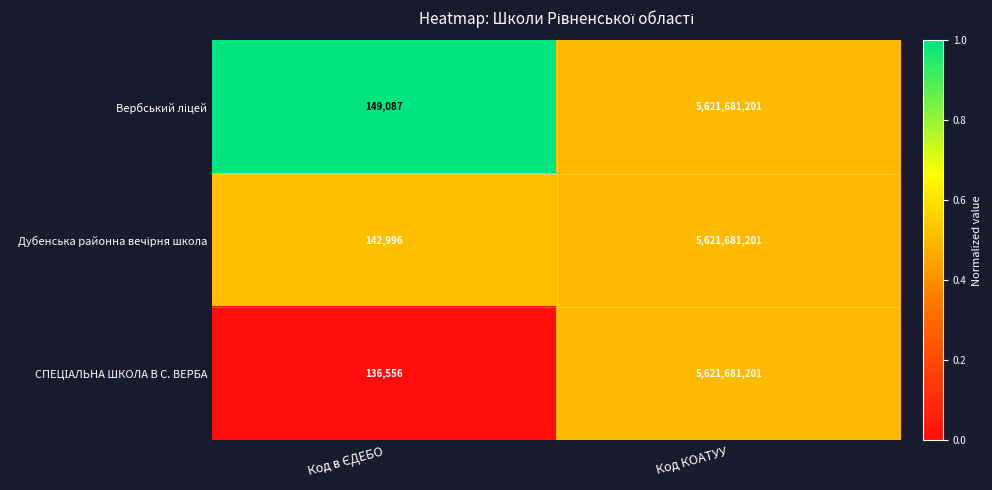

At which category is the sum across all series the highest?

Код КОАТУУ